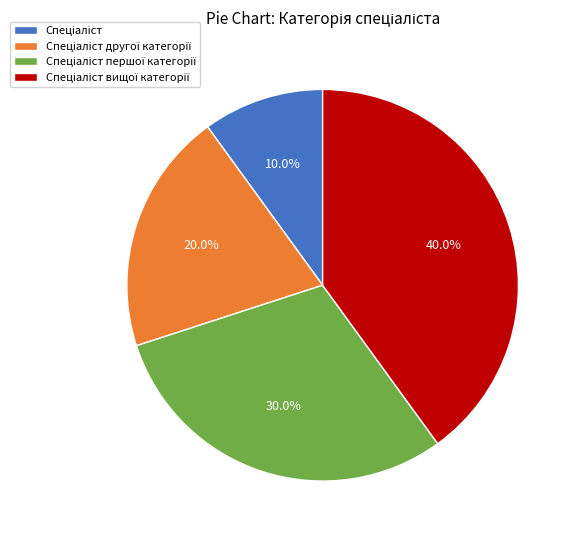

To the nearest percent, what is the average slice percentage?

25%